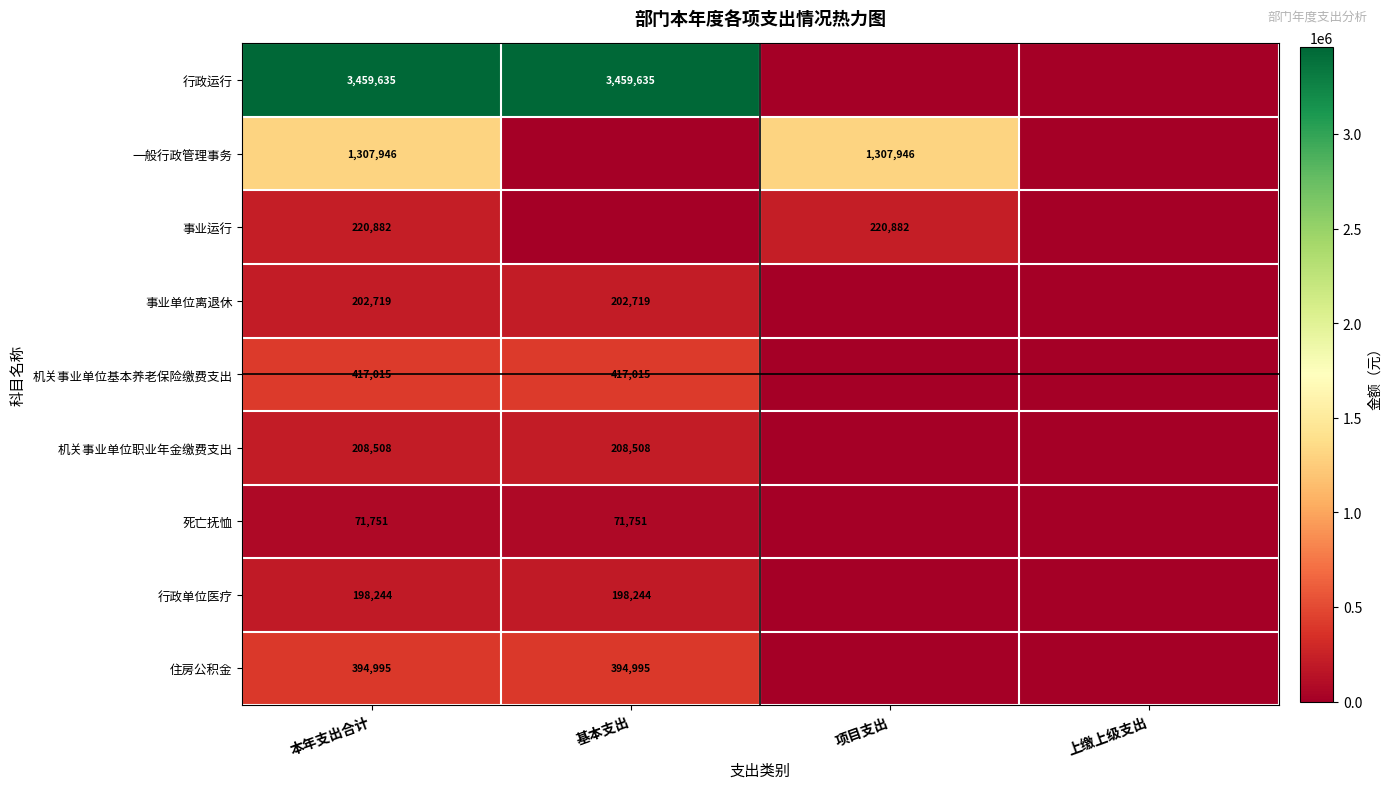

At which category is the sum across all series the highest?

本年支出合计